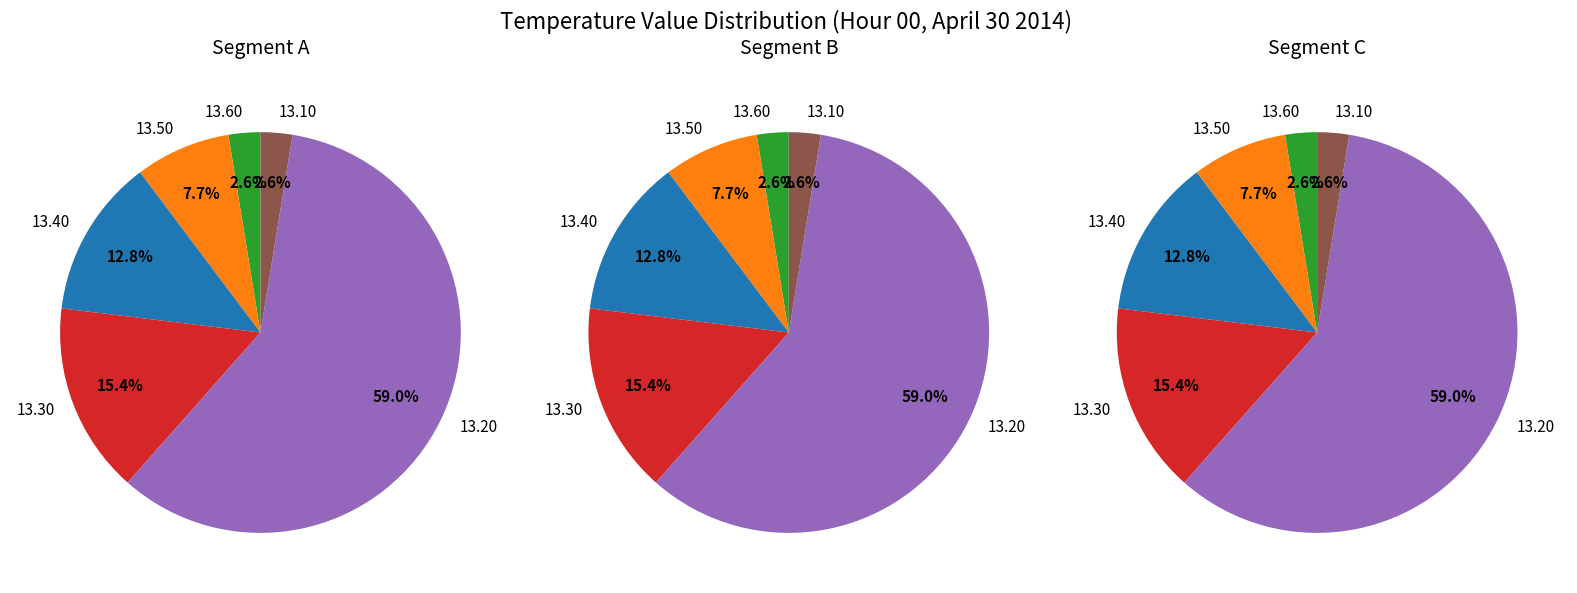

How many segments does this pie chart have?

3